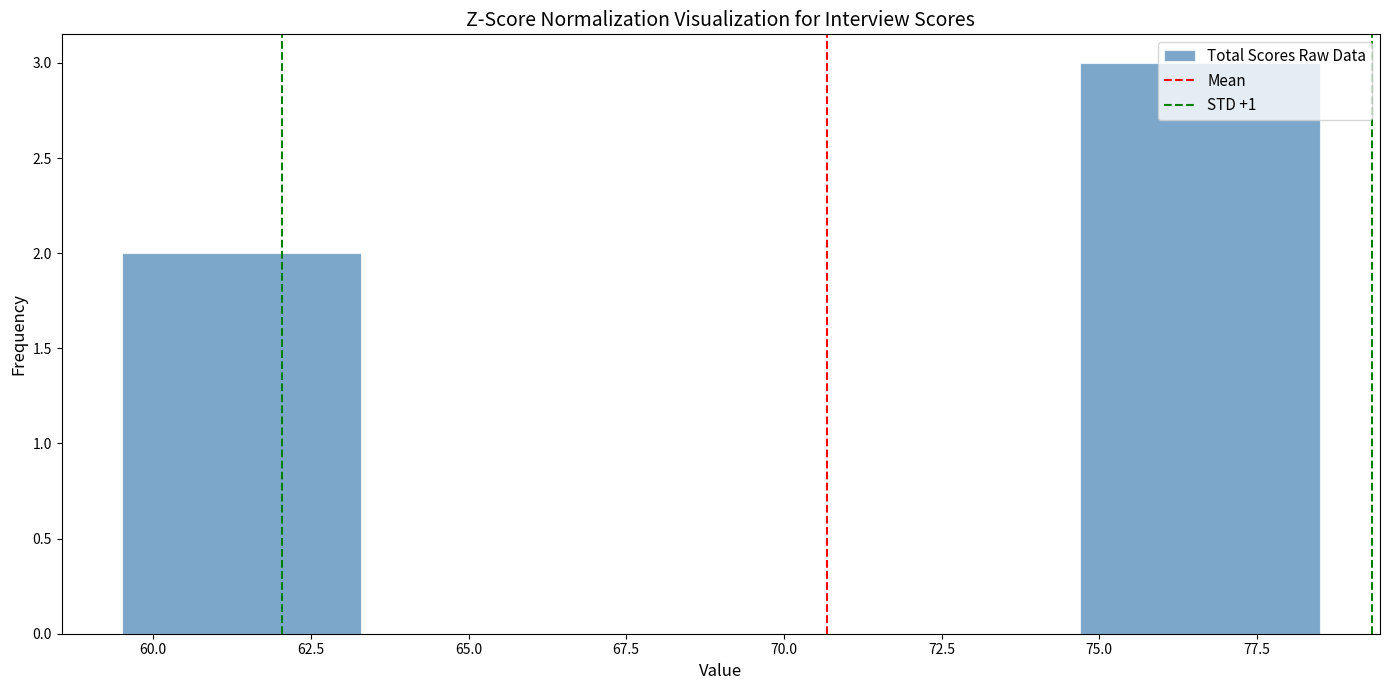

Which range on the x-axis has the tallest bar?

74.7 to 78.5